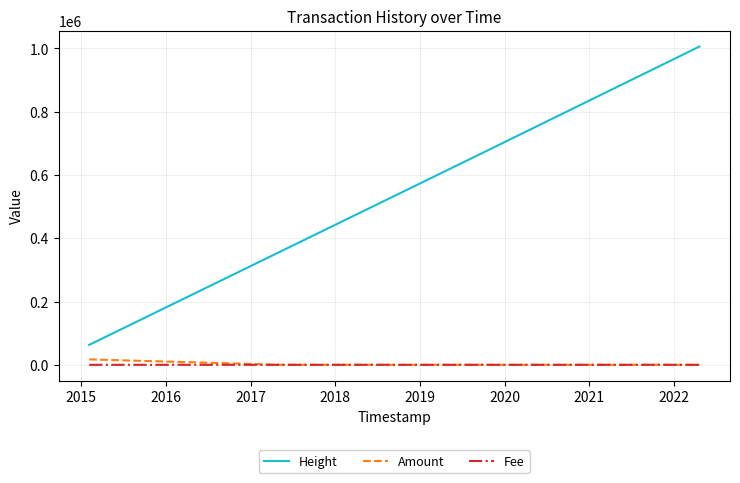

True or false: Amount and Height cross at least once.

False